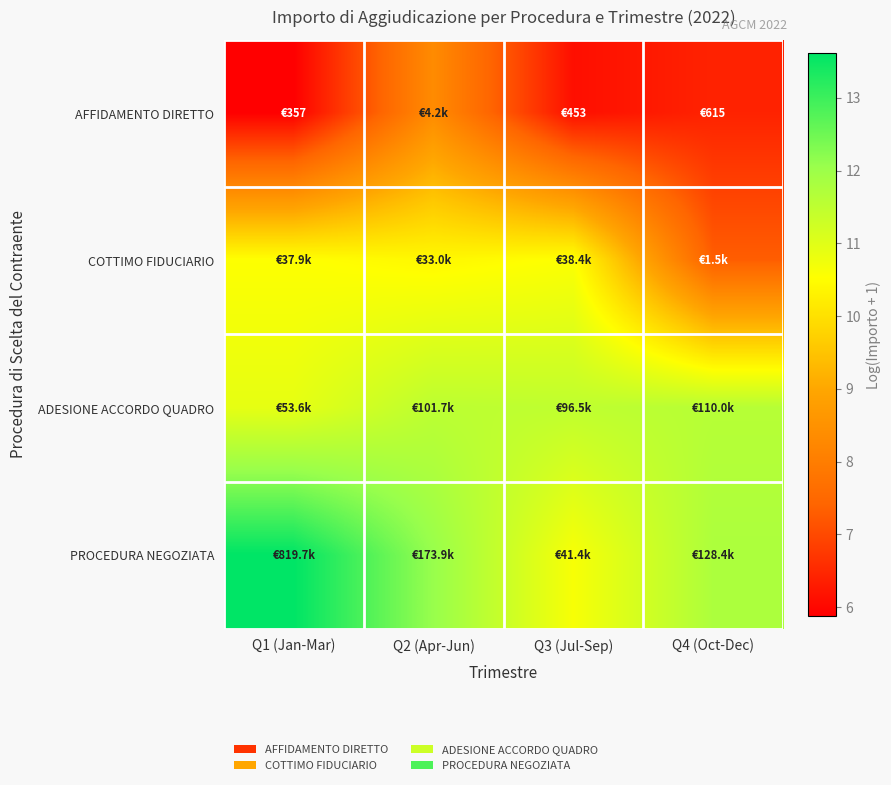

Reading left to right, extract all data points from this chart.

AFFIDAMENTO DIRETTO: Q1 (Jan-Mar)=5.9	Q2 (Apr-Jun)=8.3	Q3 (Jul-Sep)=6.1	Q4 (Oct-Dec)=6.4
COTTIMO FIDUCIARIO: Q1 (Jan-Mar)=10.5	Q2 (Apr-Jun)=10.4	Q3 (Jul-Sep)=10.6	Q4 (Oct-Dec)=7.3
ADESIONE ACCORDO QUADRO: Q1 (Jan-Mar)=10.9	Q2 (Apr-Jun)=11.5	Q3 (Jul-Sep)=11.5	Q4 (Oct-Dec)=11.6
PROCEDURA NEGOZIATA: Q1 (Jan-Mar)=13.6	Q2 (Apr-Jun)=12.1	Q3 (Jul-Sep)=10.6	Q4 (Oct-Dec)=11.8